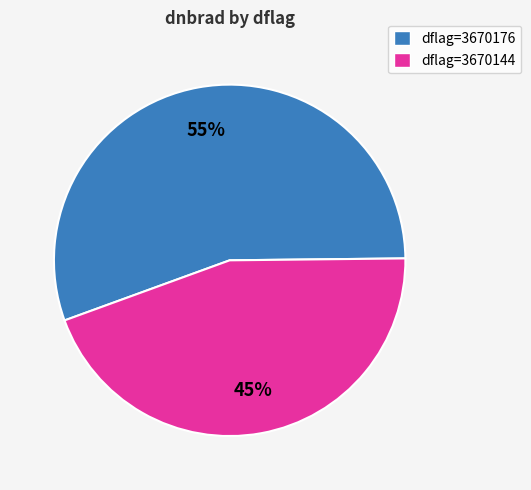

To the nearest percent, what is the combined percentage of dflag=3670144 and dflag=3670176?

100%